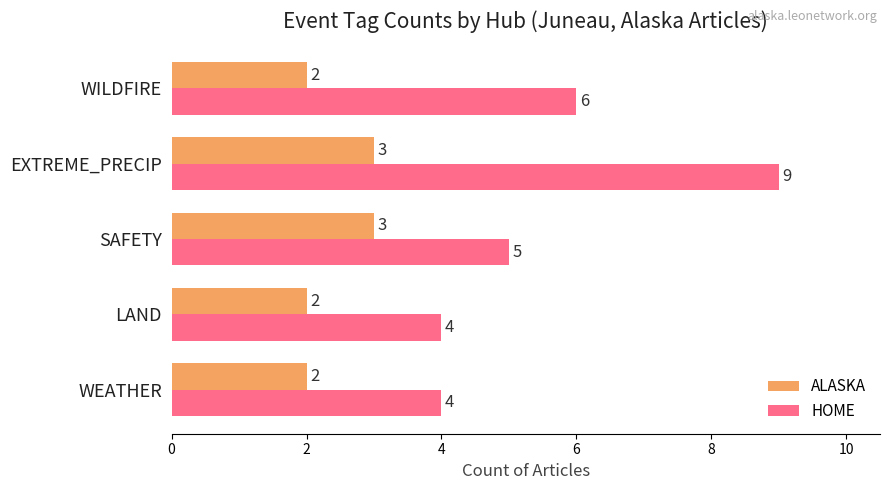

What are all the series names shown in the legend?

ALASKA, HOME